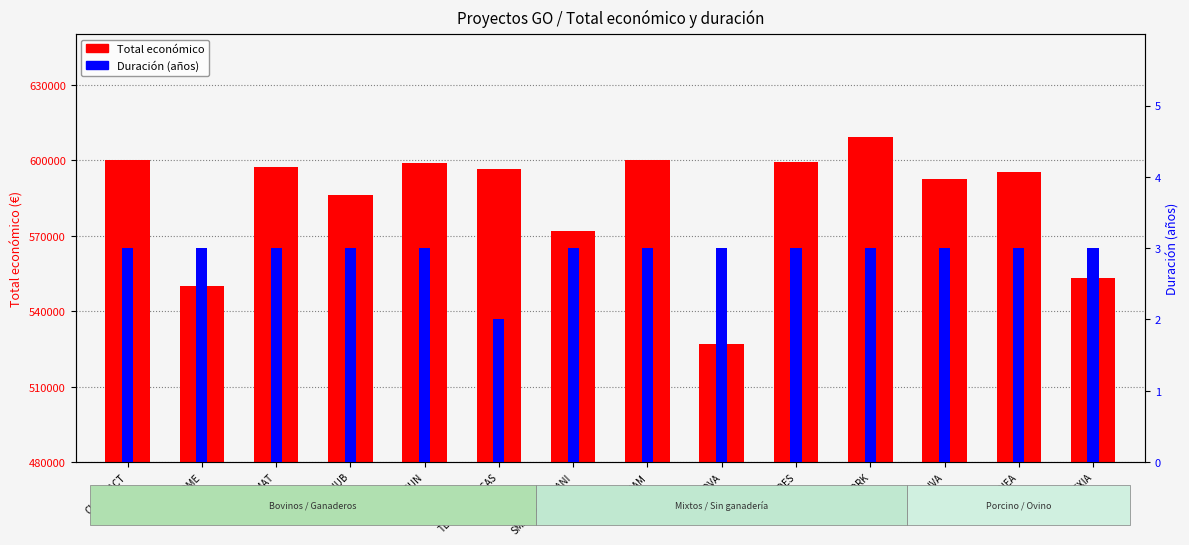

What is the highest value of the Duración (años) series?

3